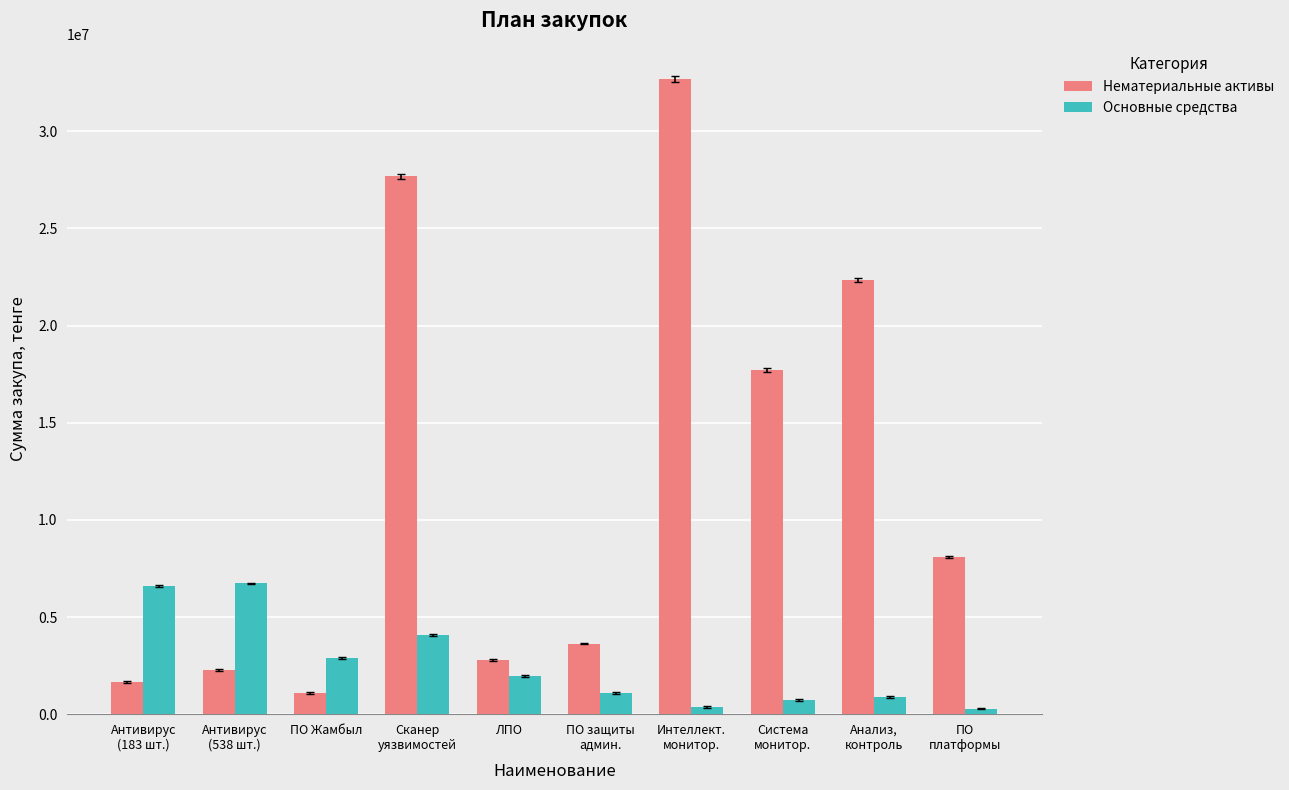

True or false: Основные средства has a value of 2875000.0 at ПО Жамбыл.

True